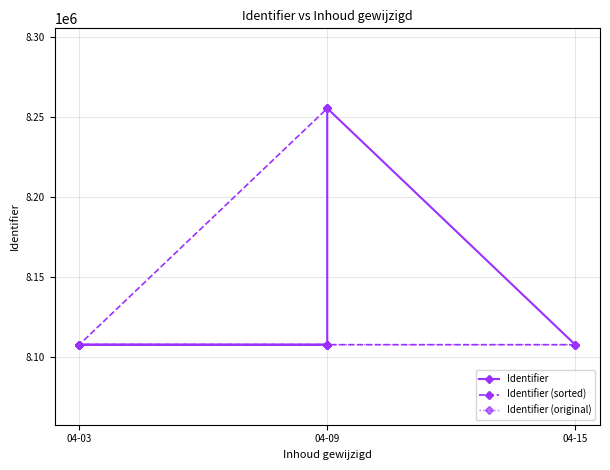

What are all the series names shown in the legend?

Identifier, Identifier (sorted), Identifier (original)